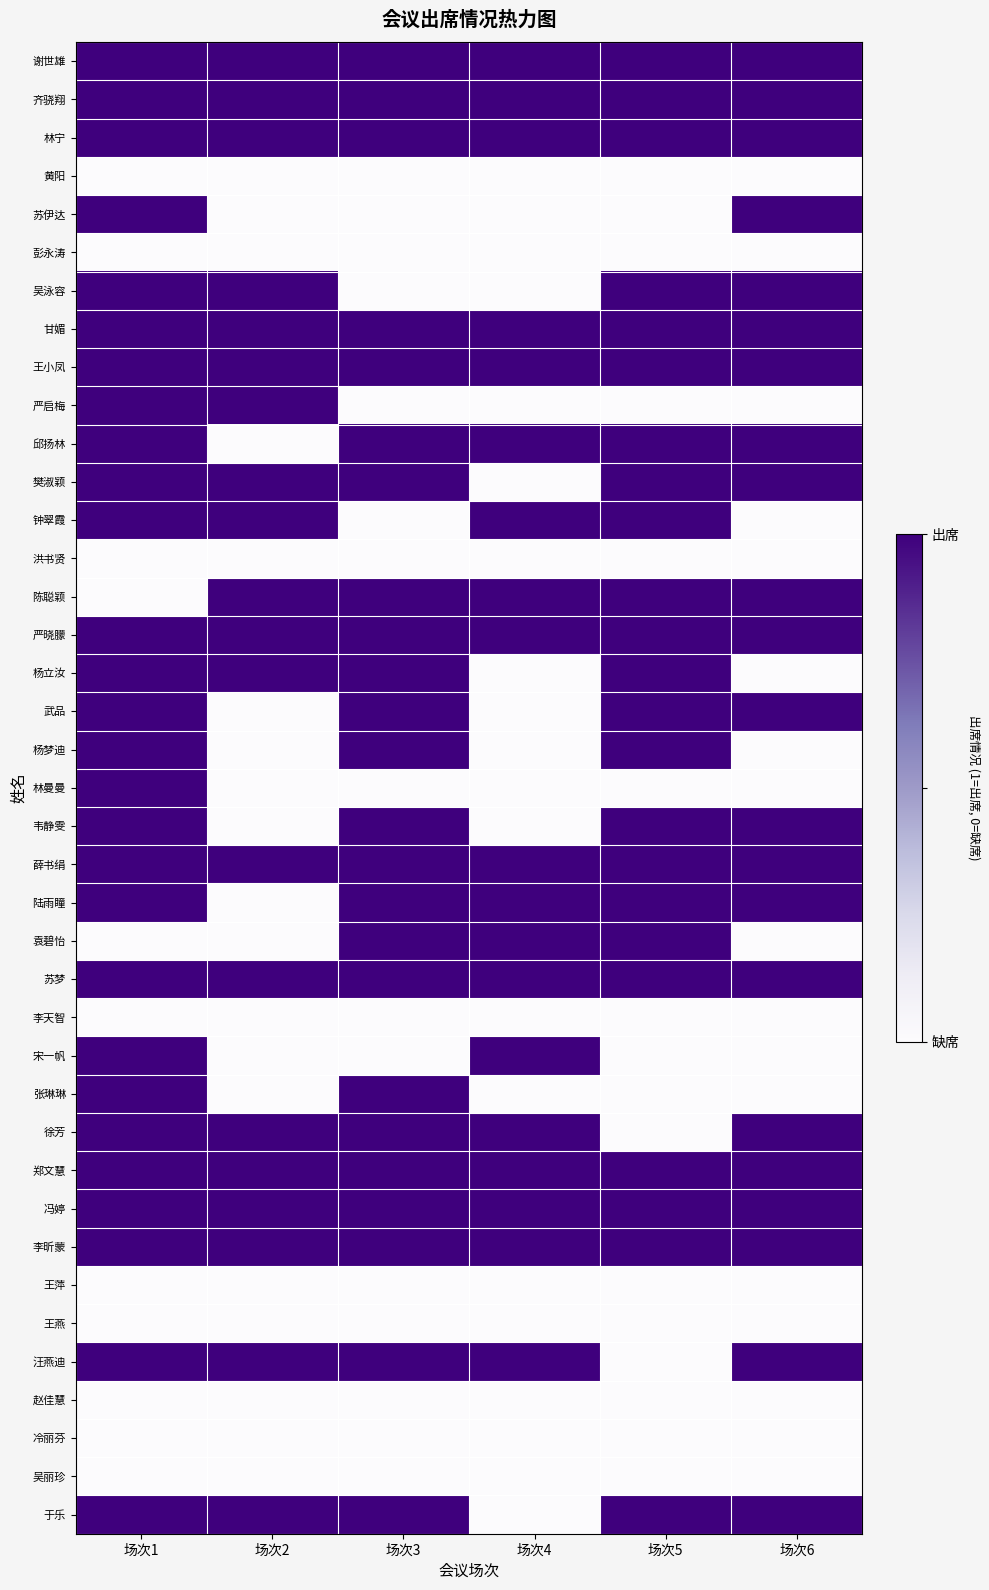

Which series has the largest total across all categories?

谢世雄